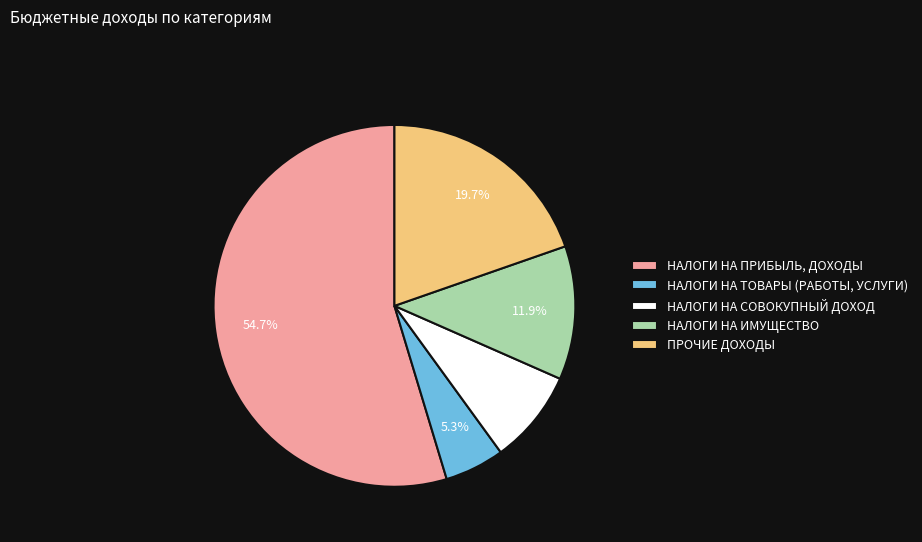

To the nearest percent, what is the difference between the НАЛОГИ НА СОВОКУПНЫЙ ДОХОД and НАЛОГИ НА ИМУЩЕСТВО slice percentages?

4%